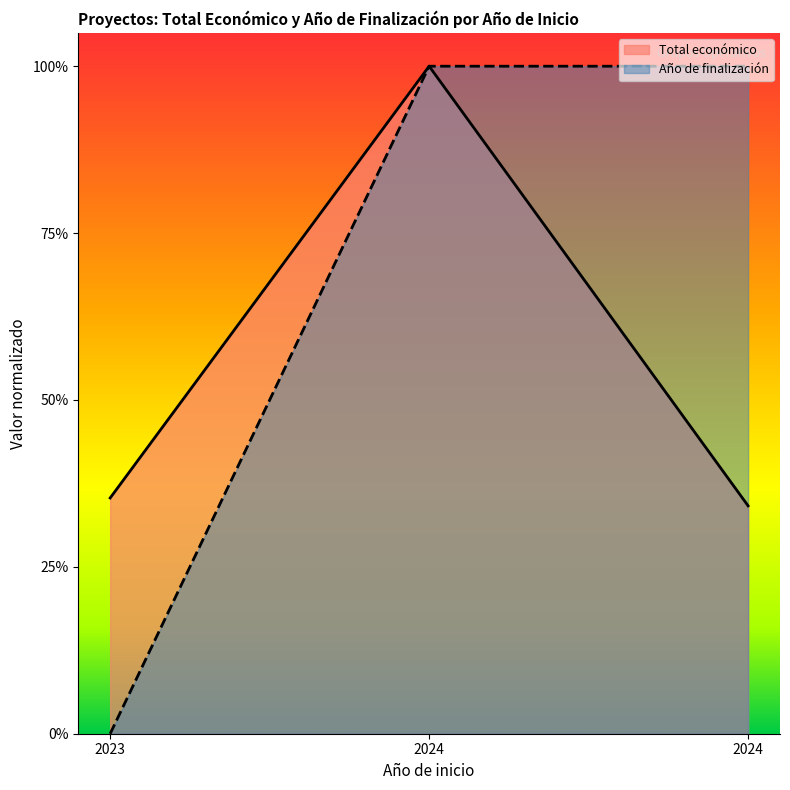

How many lines are shown in the chart?

2